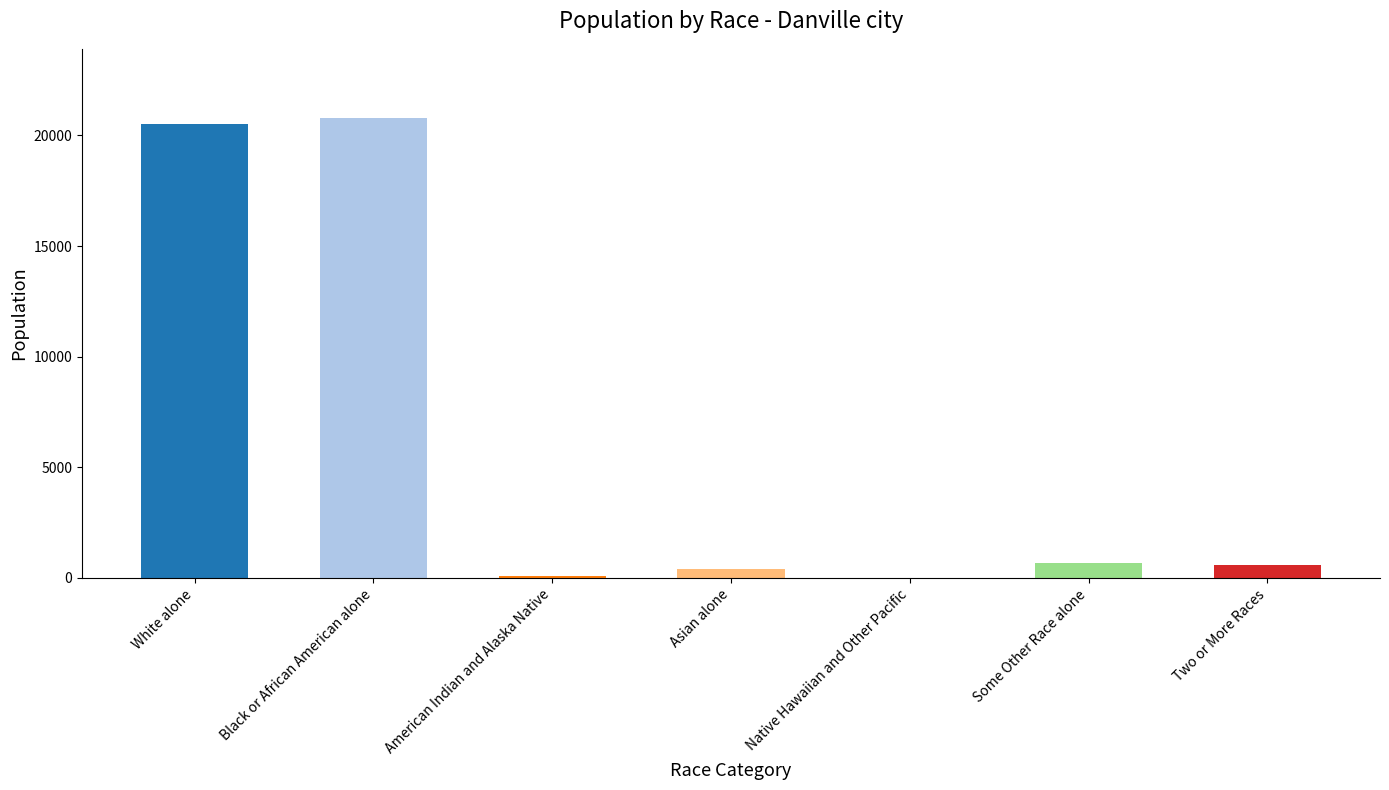

Which label corresponds to the largest value in the chart?

Black or African American alone